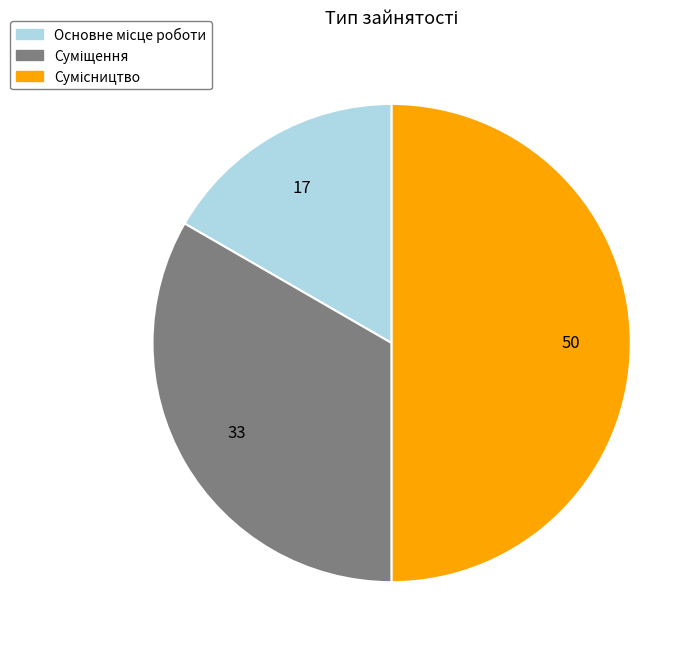

How many slices are in this pie chart?

3